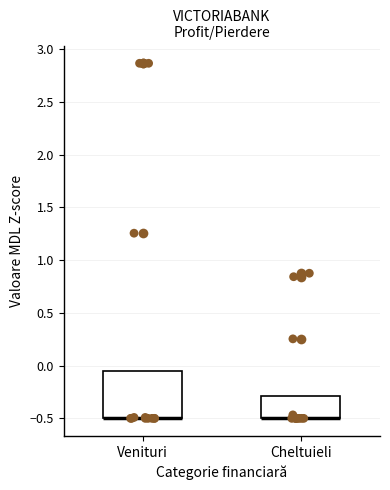

Which box is the tallest, from its lower edge to its upper edge?

Venituri